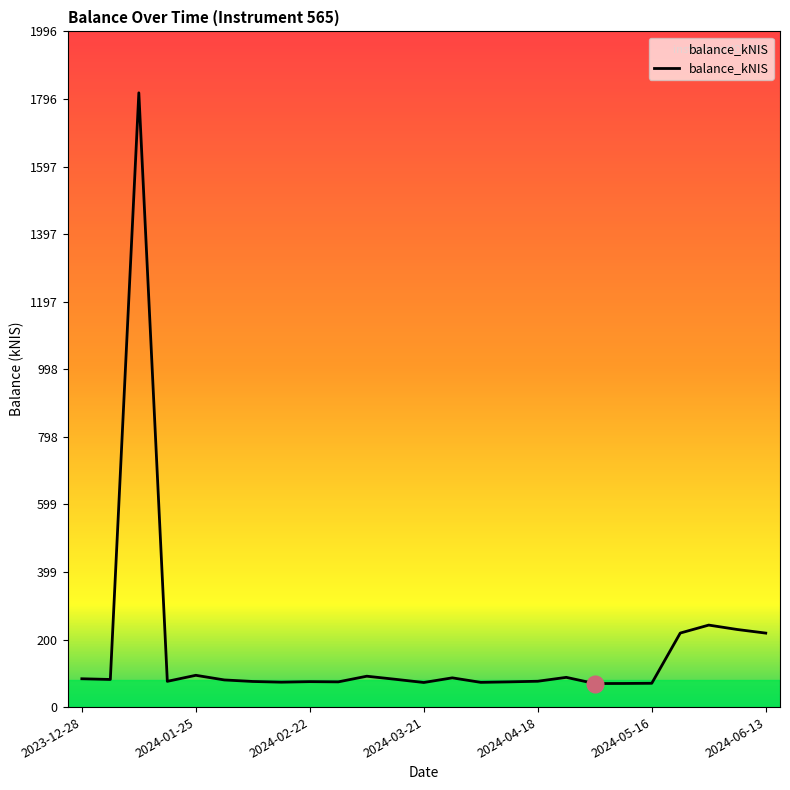

What is the greatest value displayed?

1814.3